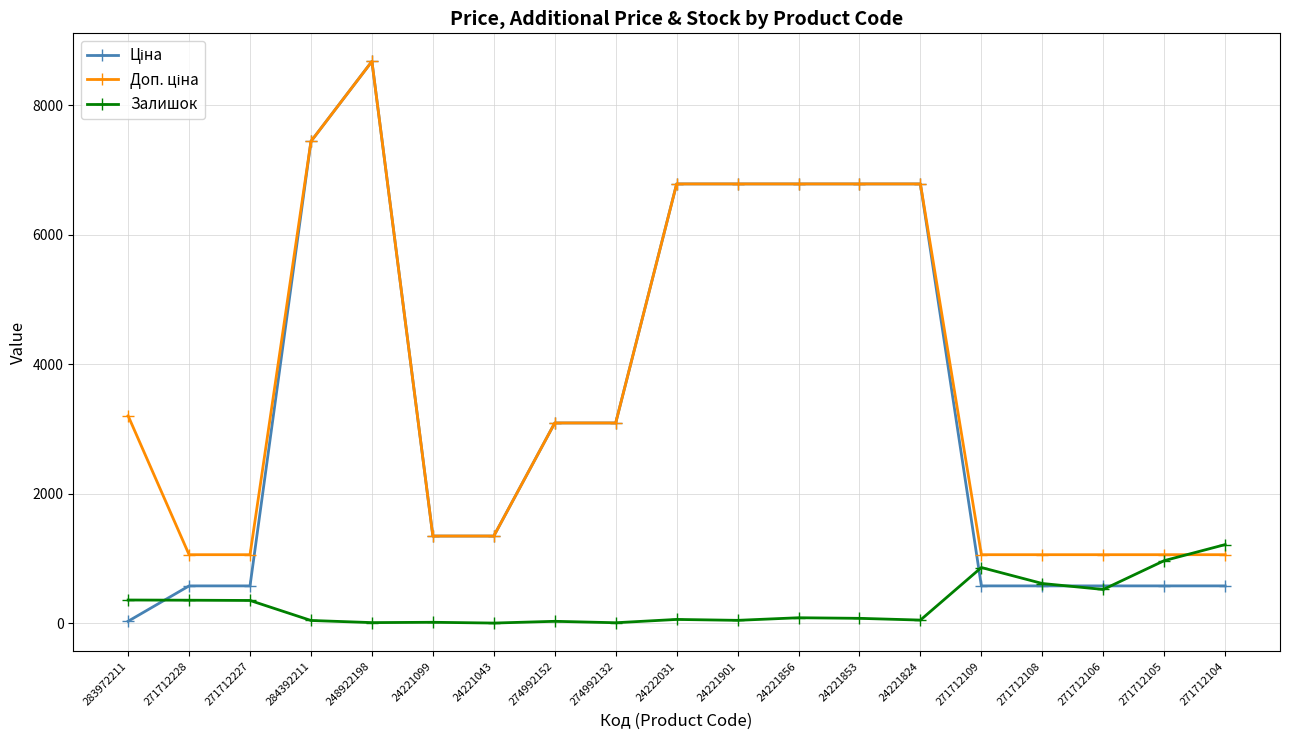

True or false: Залишок has more than 0 interior local peaks.

True